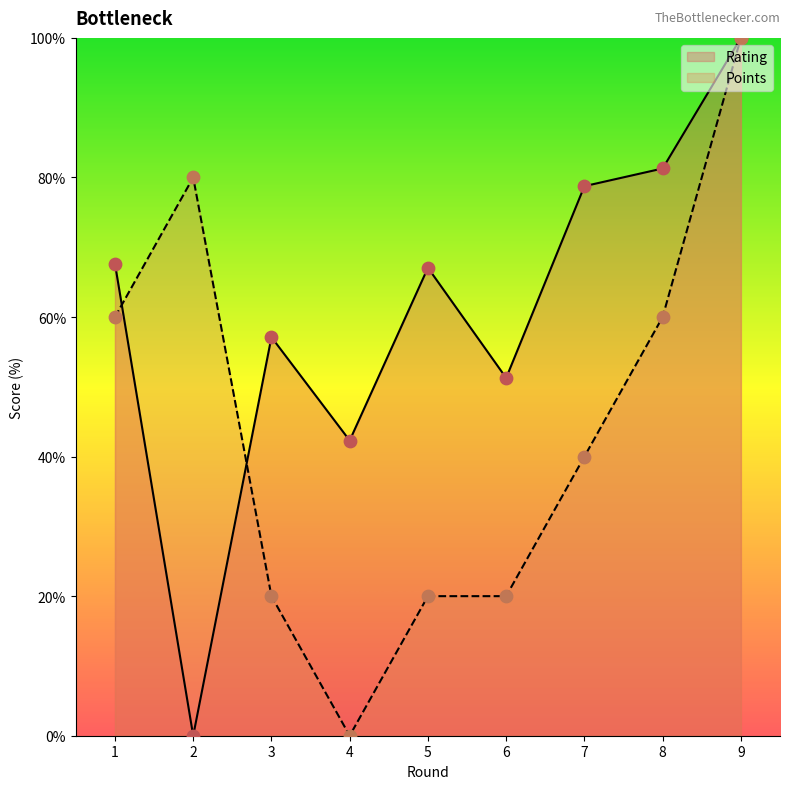

At which category is the sum across all series the highest?

9